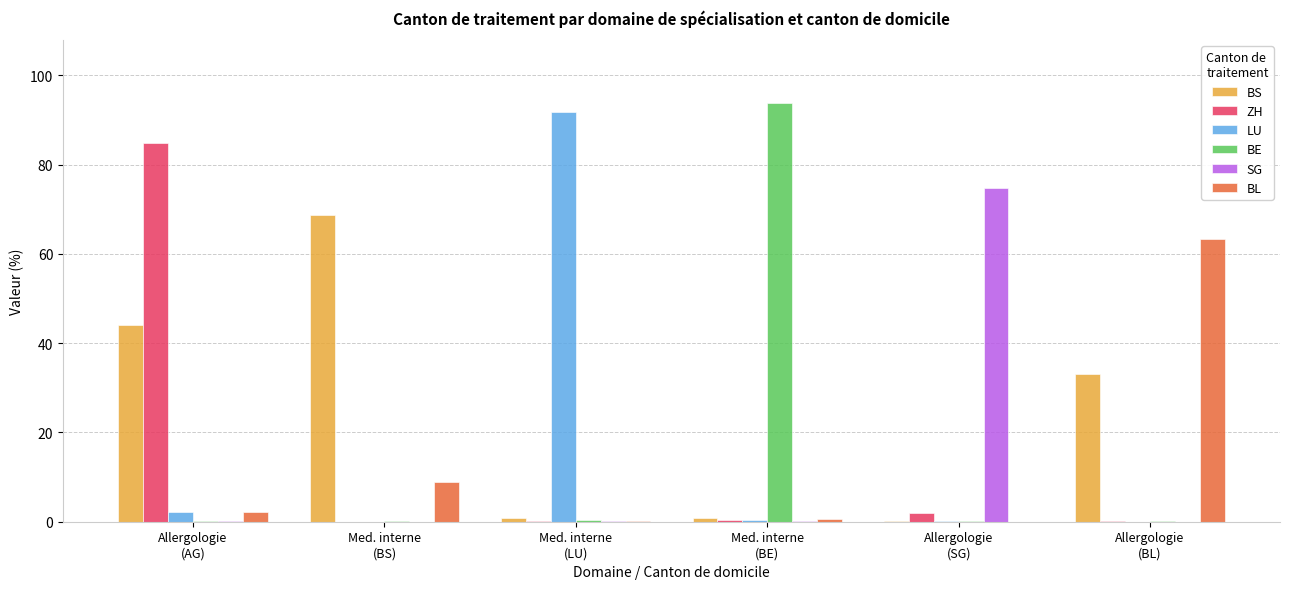

Which series has the largest total across all categories?

BS